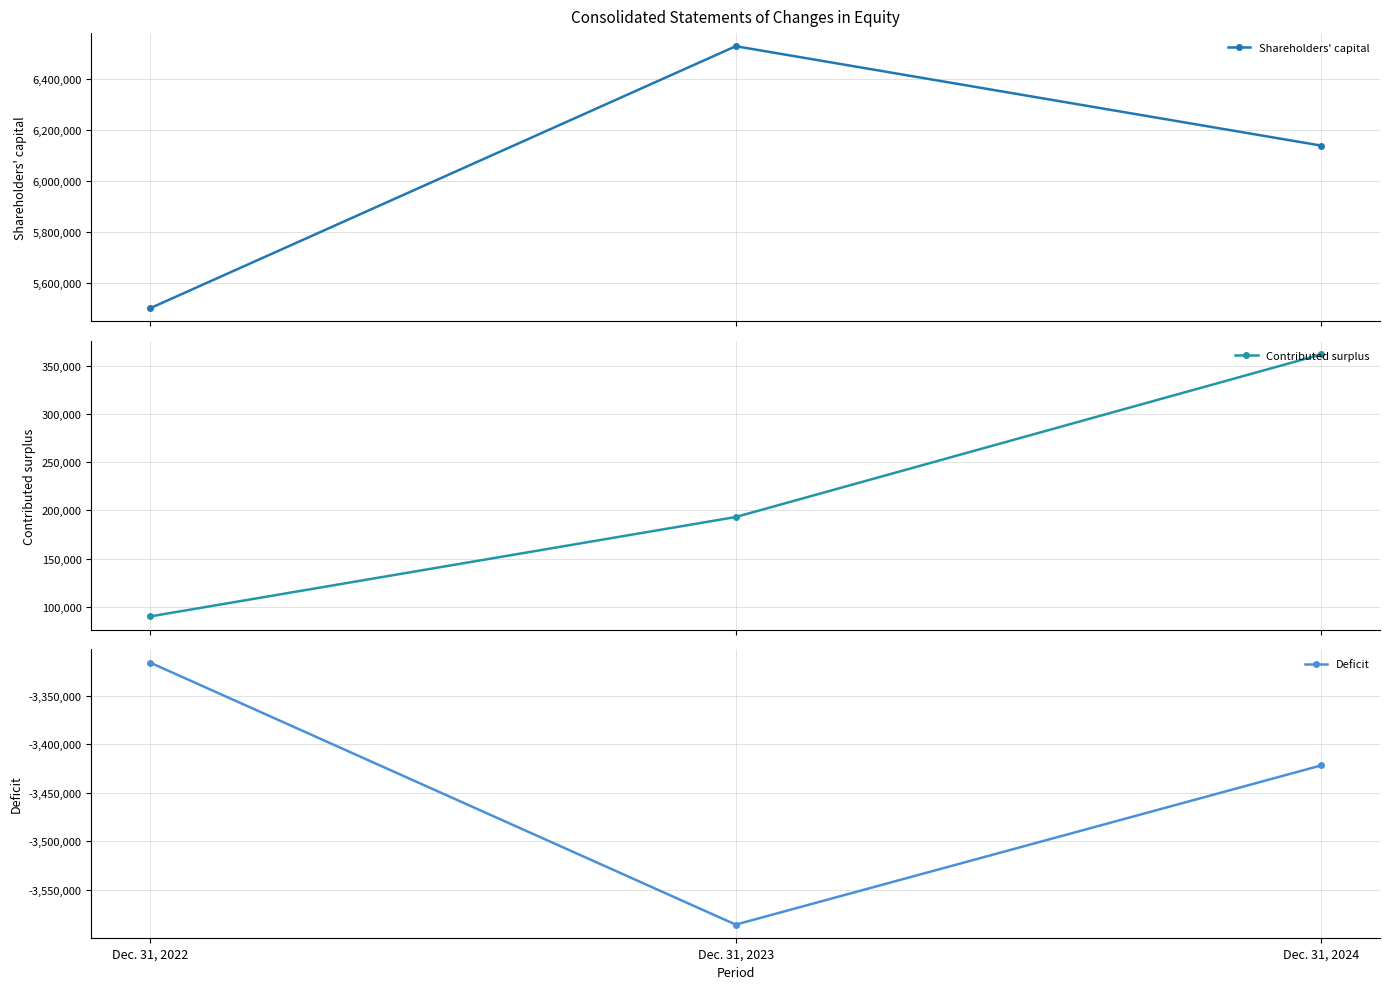

True or false: Contributed surplus has a value of 193077 at Dec. 31, 2023.

True